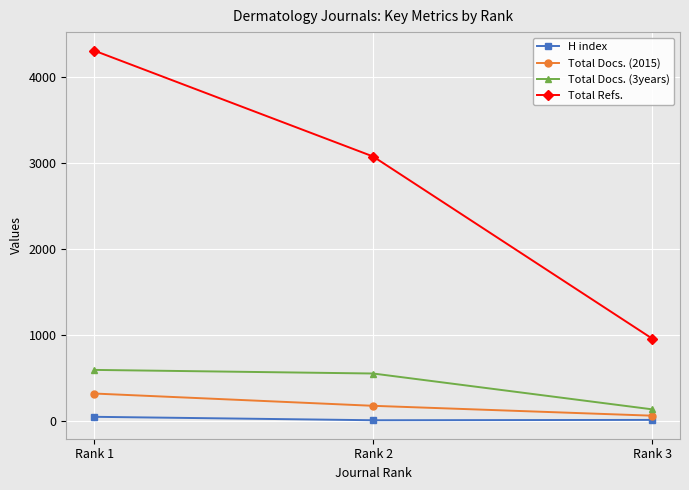

What is the difference between the highest and lowest values at Rank 2?

3070